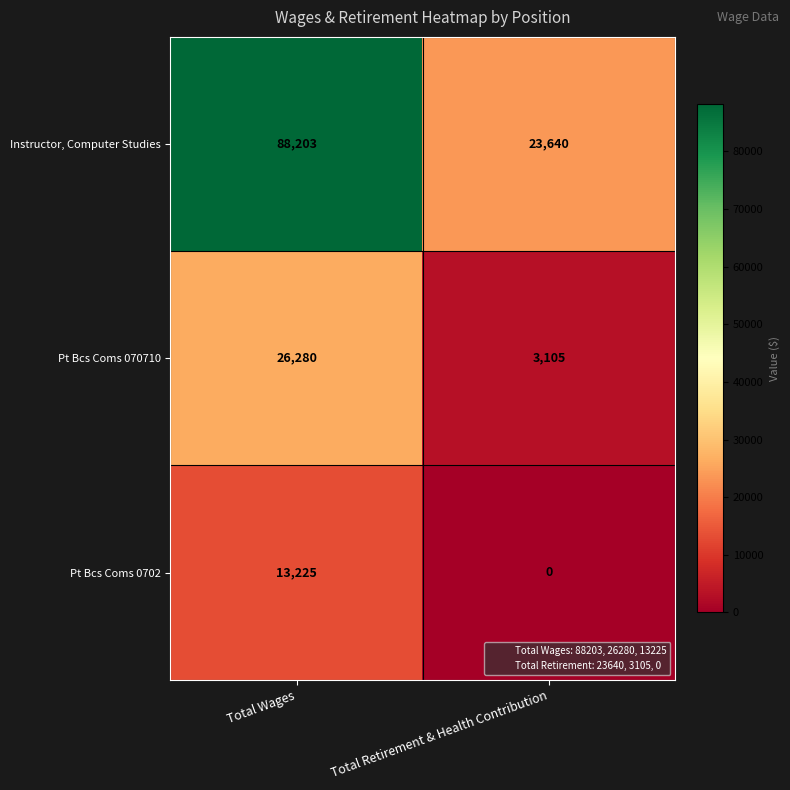

Rank the categories by Pt Bcs Coms 0702 value from lowest to highest.

Total Retirement & Health Contribution, Total Wages